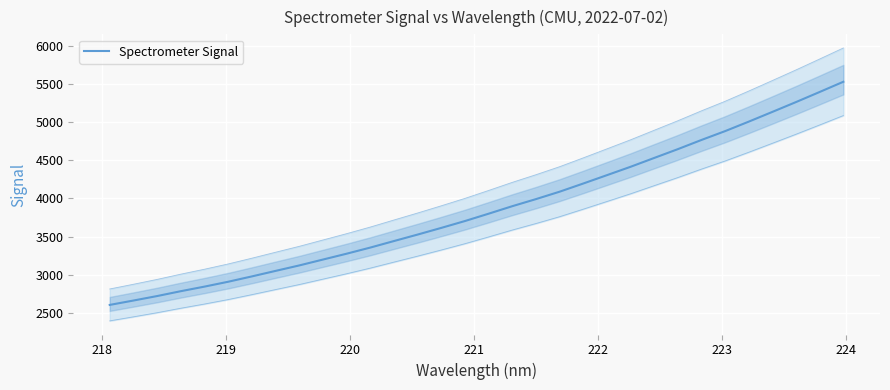

What is the difference between the maximum and second lowest values?

2861.4